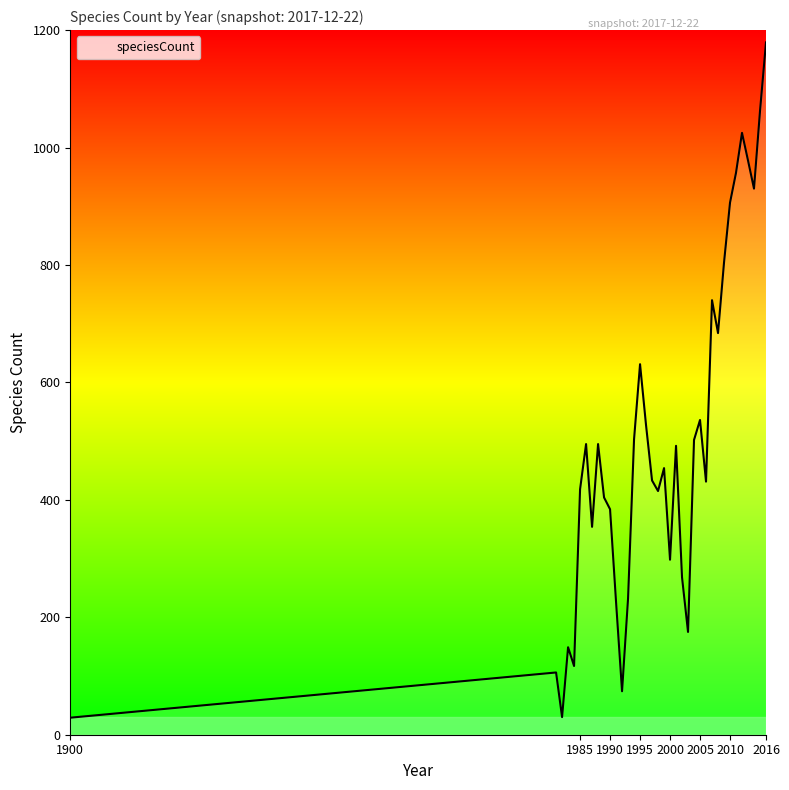

What is the maximum value shown in the chart?

1179